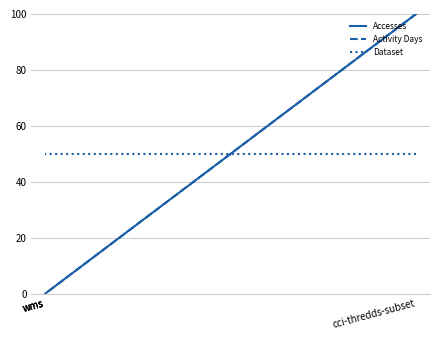

True or false: Activity Days has more than 0 interior local peaks.

False